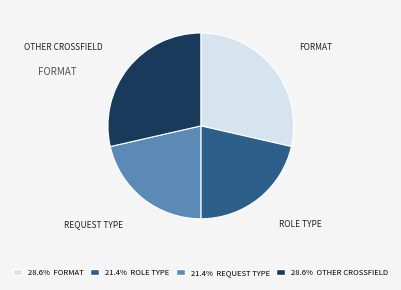

What is the ratio of the value at OTHER CROSSFIELD to the value at FORMAT?

1.0